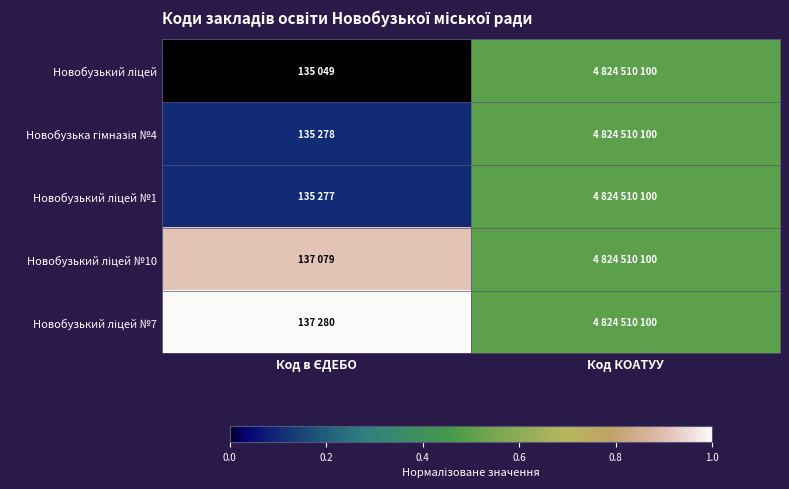

Rank the series by their maximum value, from highest to lowest.

Новобузький ліцей №7, Новобузький ліцей №10, Новобузький ліцей, Новобузька гімназія №4, Новобузький ліцей №1